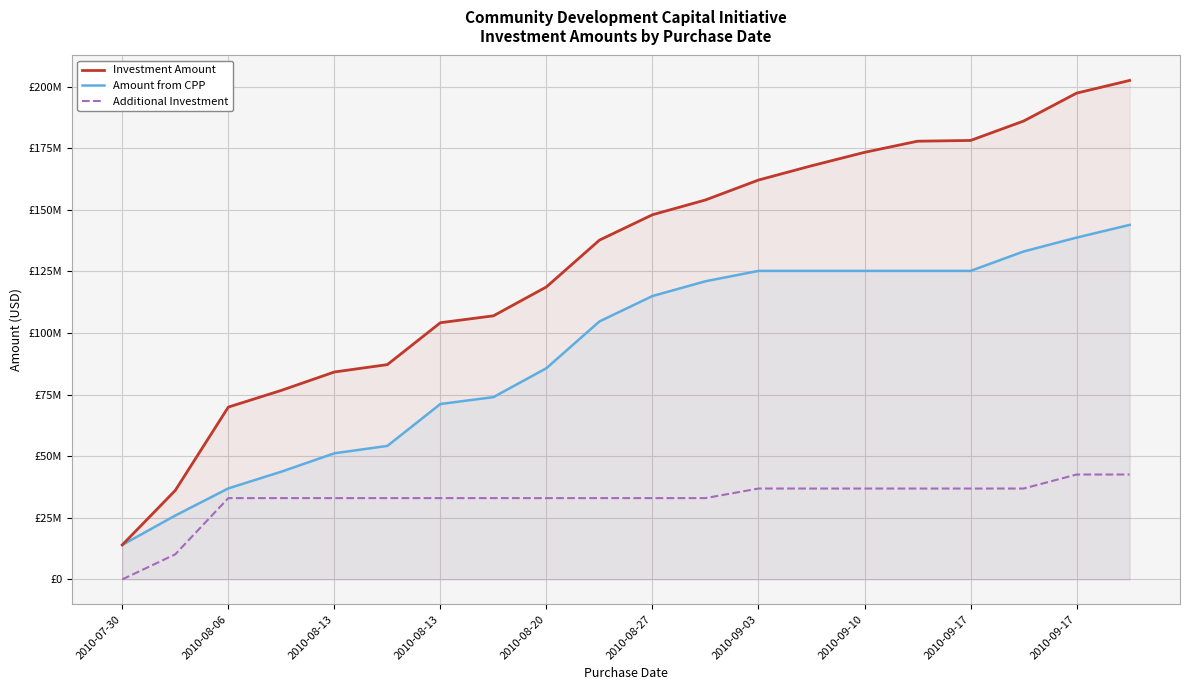

True or false: Amount from CPP has more than 0 points higher than both neighbors.

False